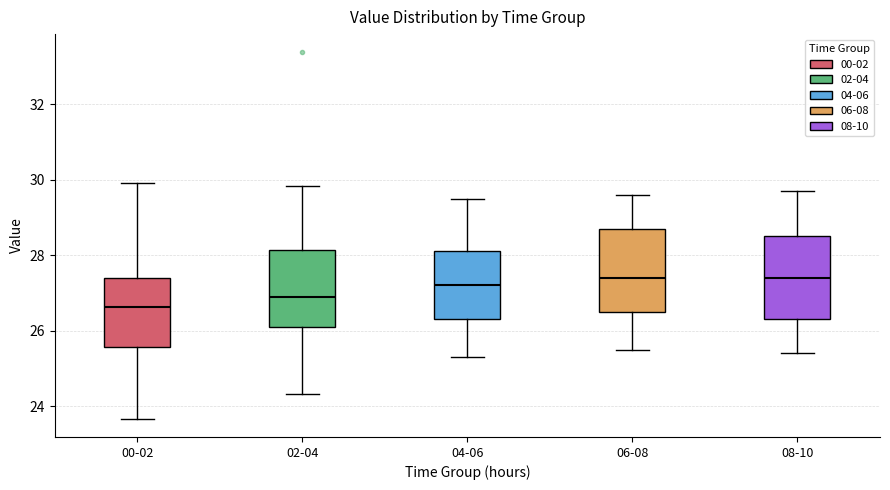

Reading left to right, read every box against the y-axis: the position of its median line, the range the box covers, and the ends of its whiskers. The values are not printed on the chart, so give them approximately, as read against the axis.

00-02: median 26.6, box 25.6 to 27.4, whiskers 23.6 to 30.0
02-04: median 27.0, box 26.2 to 28.2, whiskers 24.4 to 29.8
04-06: median 27.2, box 26.4 to 28.2, whiskers 25.4 to 29.6
06-08: median 27.4, box 26.6 to 28.8, whiskers 25.6 to 29.6
08-10: median 27.4, box 26.4 to 28.6, whiskers 25.4 to 29.8